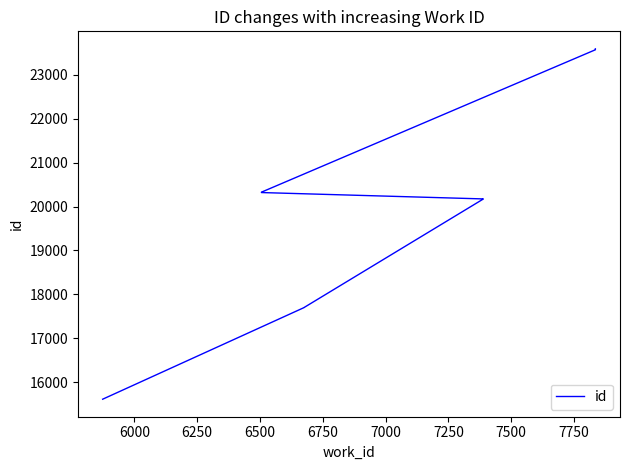

True or false: the data has more than 0 interior local peaks.

False